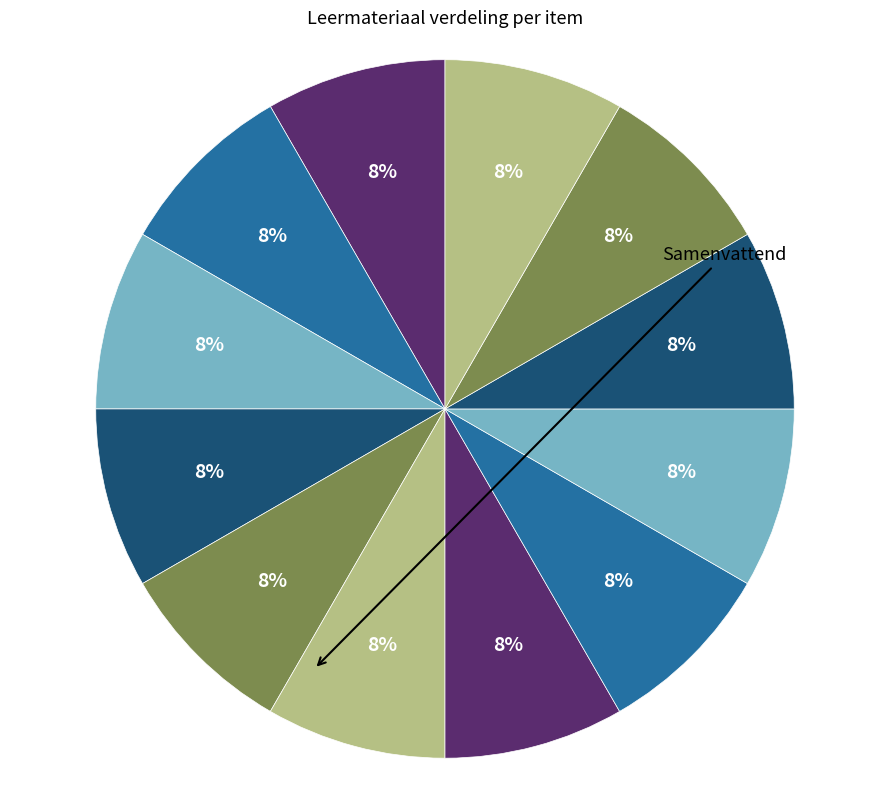

How many slices are in this pie chart?

12